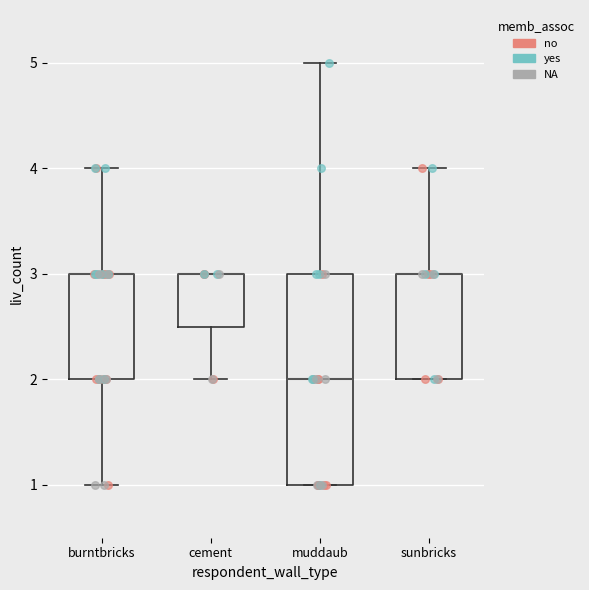

Where does the median line of the box for muddaub sit on the y-axis? The values are not printed on the chart, so give them approximately, as read against the axis.

2.0